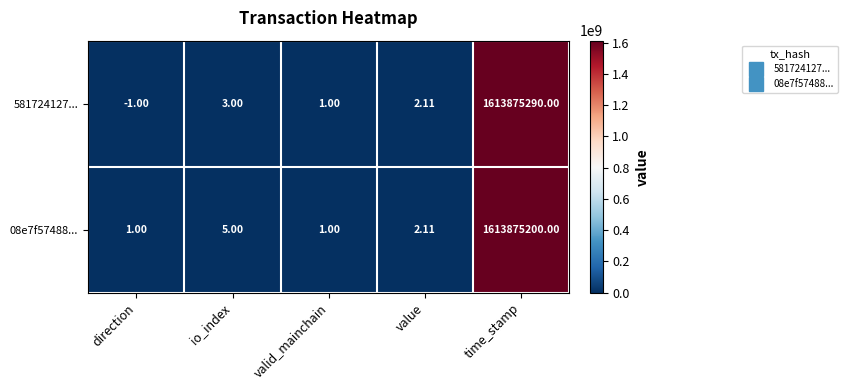

How many values in the 581724127... series are below 2?

2